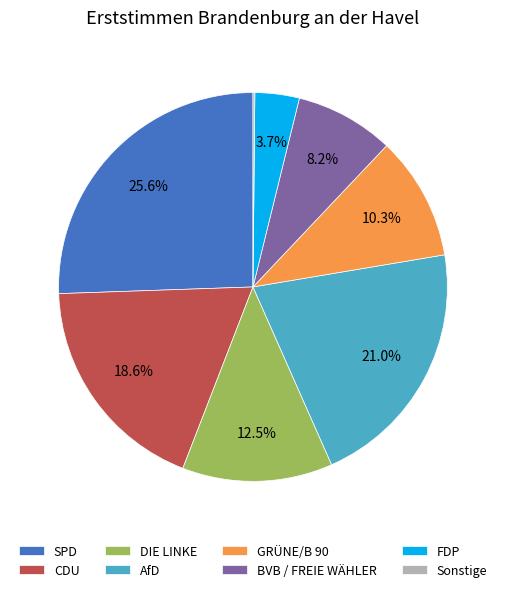

What percentage is the CDU slice, to the nearest percent?

19%